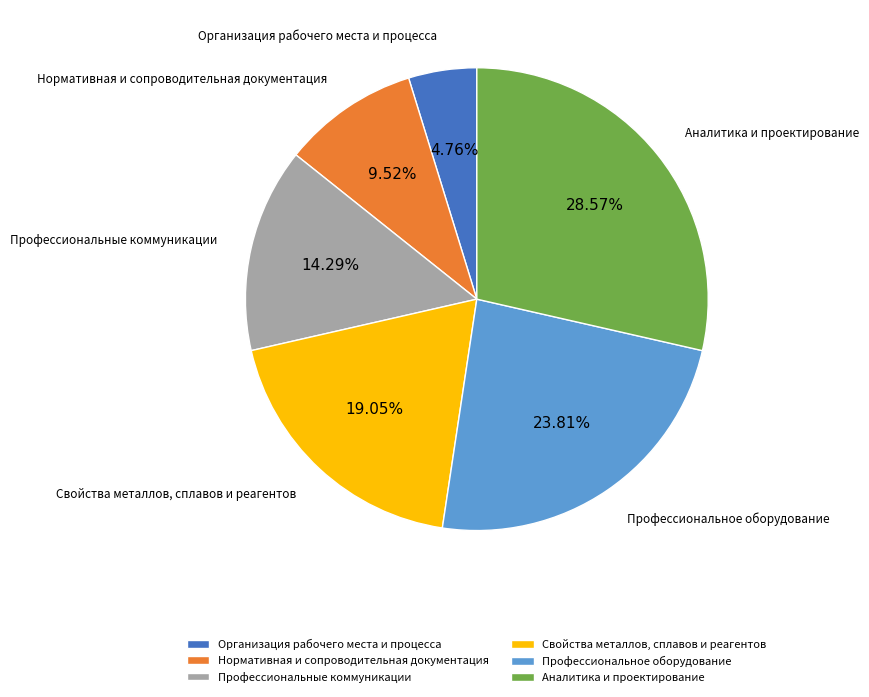

Does any single category account for the majority?

No